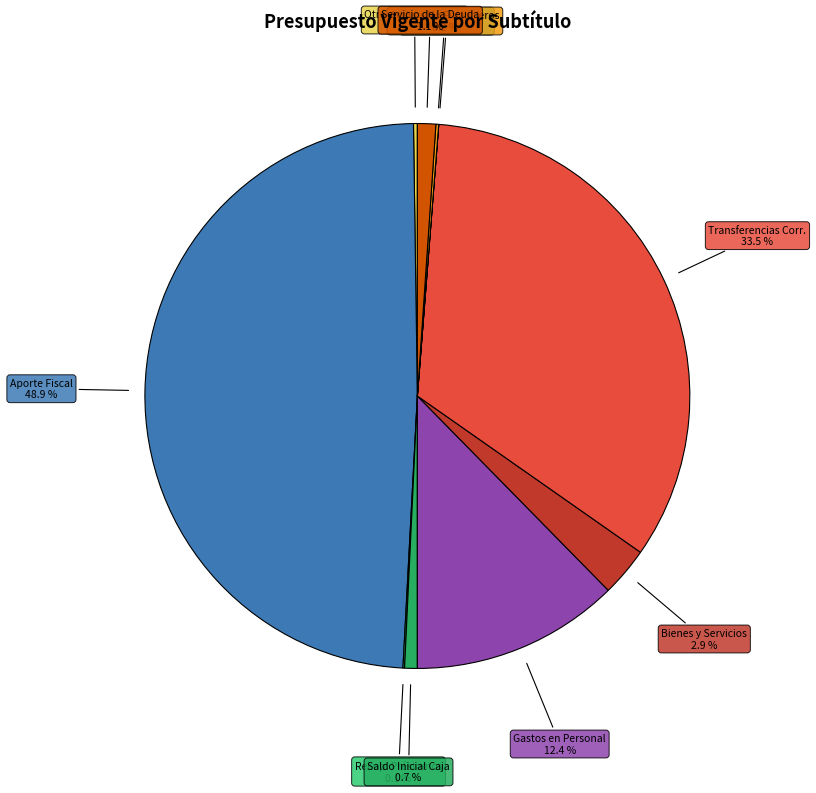

Does any single category account for the majority?

No